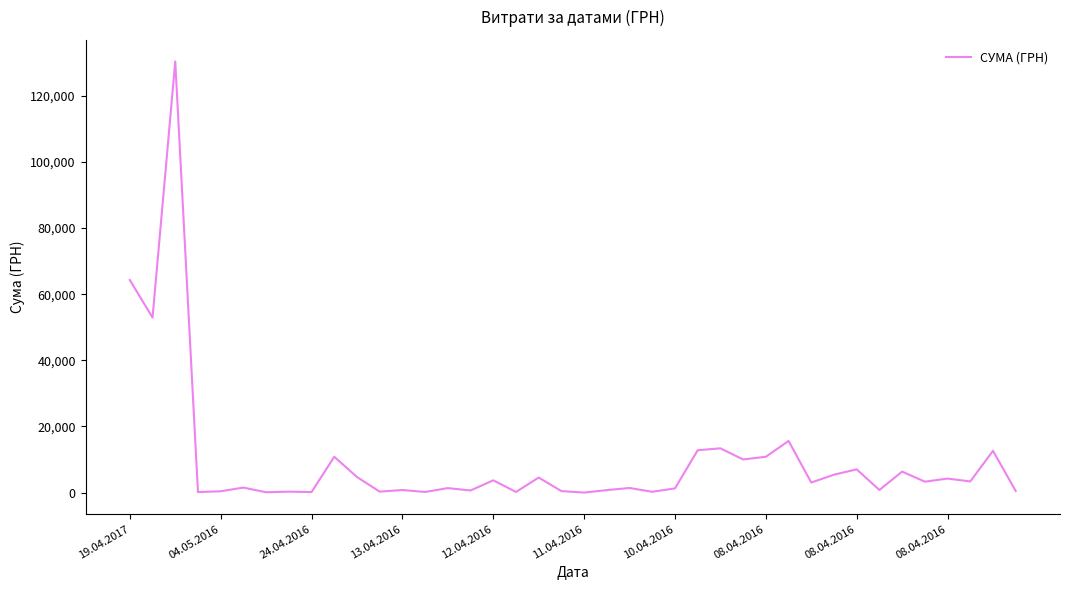

What is the difference between the second highest and minimum values?

64270.5